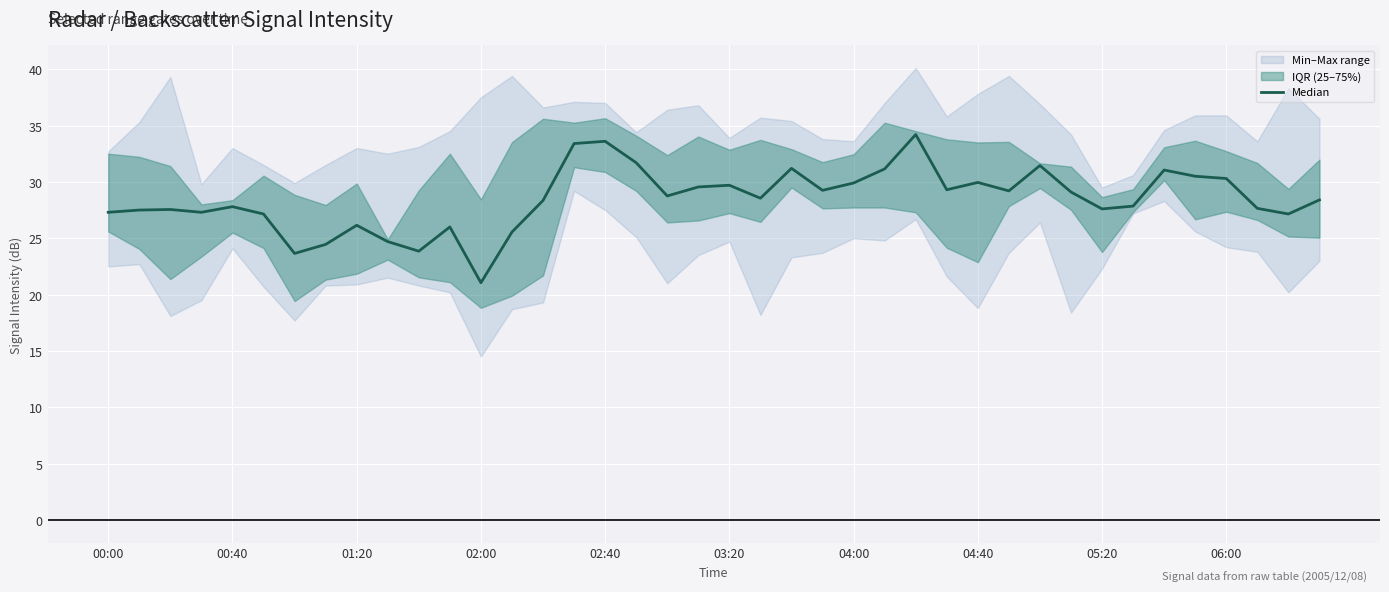

How many values exceed 28?

22